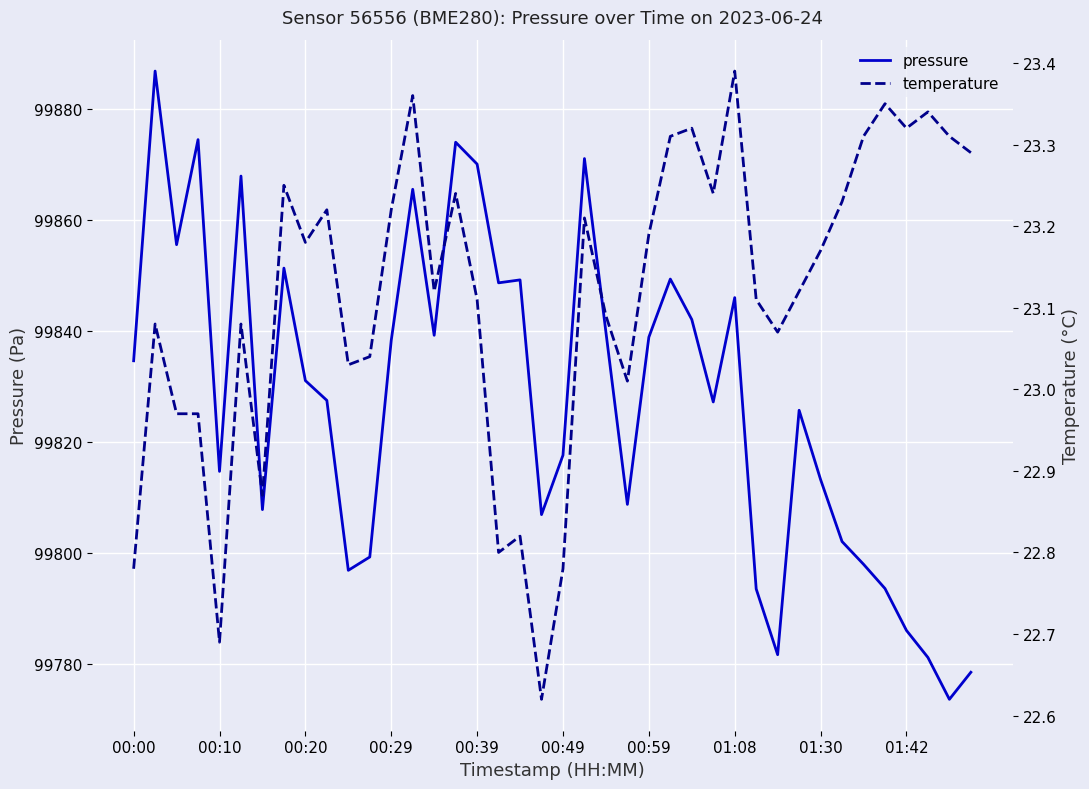

Reading right to left, transcribe all the data shown in this chart.

pressure: 99778.6	99773.7	99781.2	99786.1	99793.6	99798.0	99802.1	99813.2	99825.7	99781.7	99793.6	99846.0	99827.2	99842.1	99849.3	99838.9	99808.8	99839.8	99871.0	99817.6	99806.9	99849.2	99848.7	99870.0	99874.0	99839.2	99865.5	99838.3	99799.3	99796.9	99827.5	99831.1	99851.3	99807.8	99867.9	99814.7	99874.4	99855.5	99886.8	99834.6
temperature: 23.3	23.3	23.3	23.3	23.4	23.3	23.2	23.2	23.1	23.1	23.1	23.4	23.2	23.3	23.3	23.2	23.0	23.1	23.2	22.8	22.6	22.8	22.8	23.1	23.2	23.1	23.4	23.2	23.0	23.0	23.2	23.2	23.2	22.9	23.1	22.7	23.0	23.0	23.1	22.8